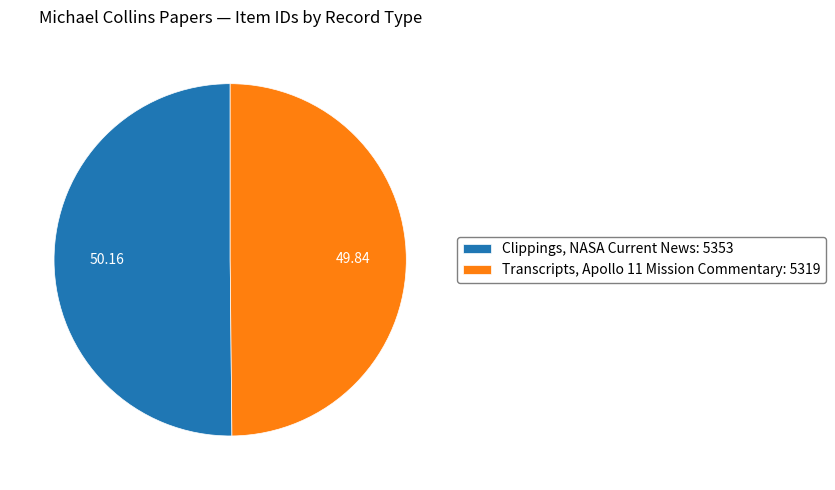

What is the ratio of the value at Transcripts, Apollo 11 Mission Commentary: 5319 to the value at Clippings, NASA Current News: 5353?

1.0